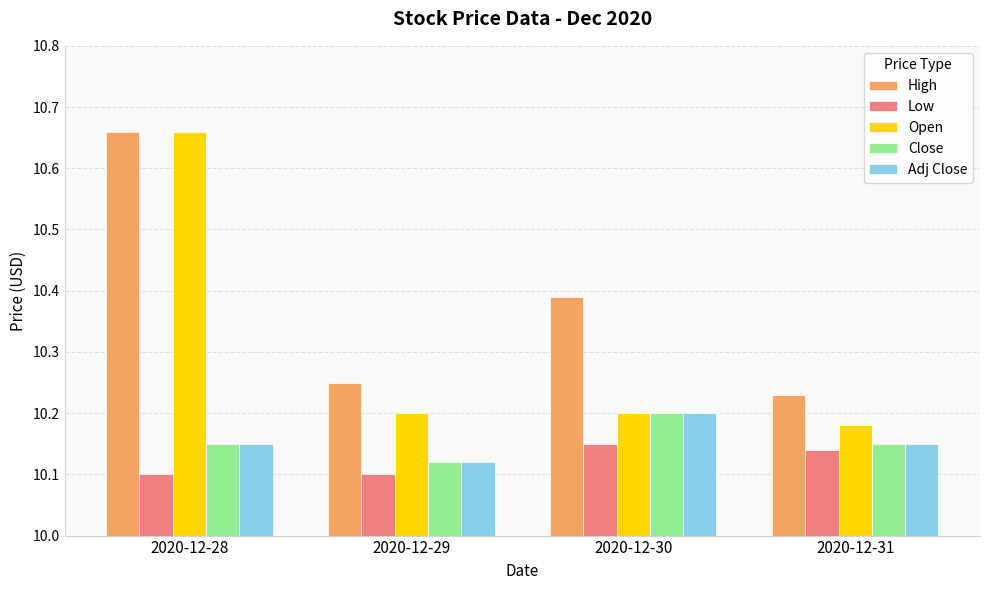

Which series has the largest range (max minus min)?

Open